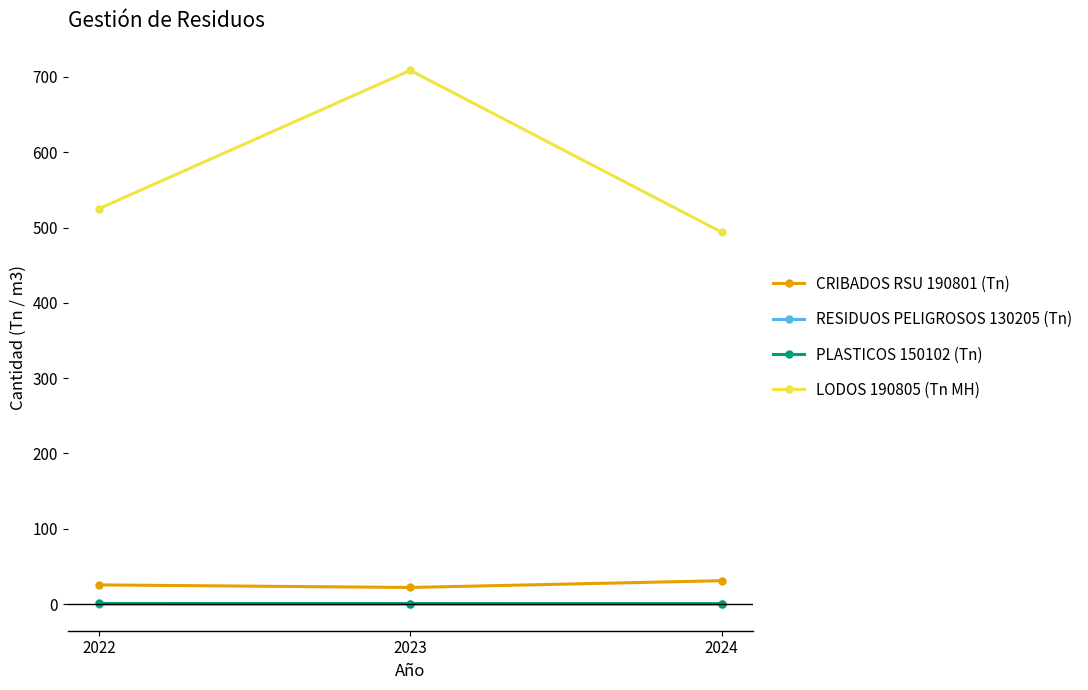

Which series has the largest range (max minus min)?

LODOS 190805 (Tn MH)